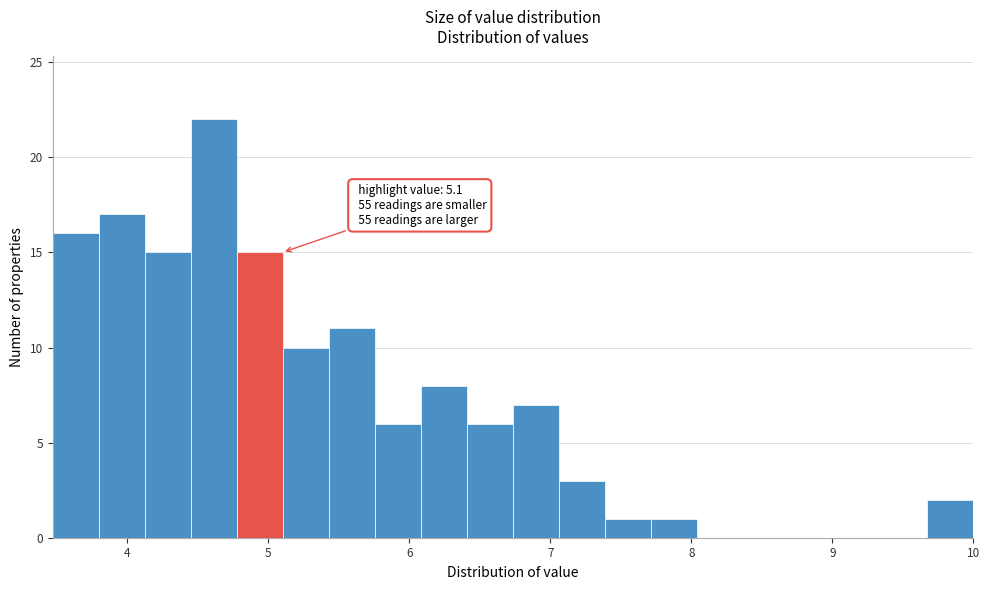

Read against the x-axis, roughly where is the centre of the tallest bar?

4.6